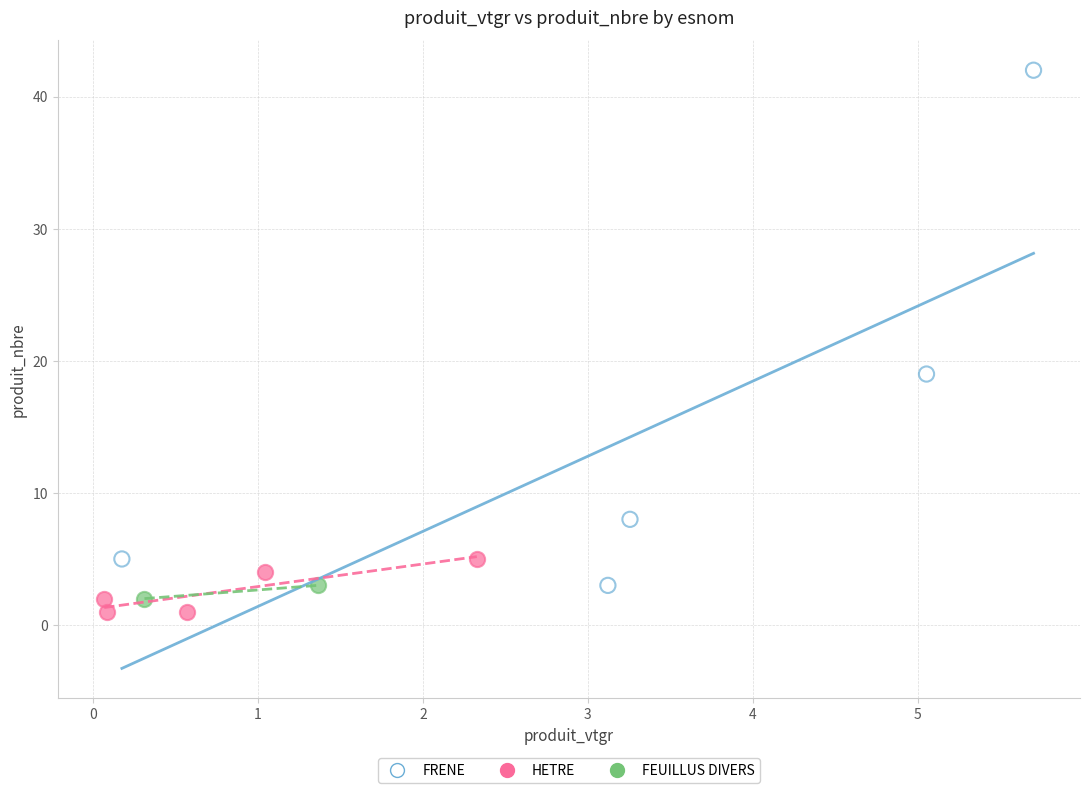

What are all the series names shown in the legend?

FRENE, HETRE, FEUILLUS DIVERS